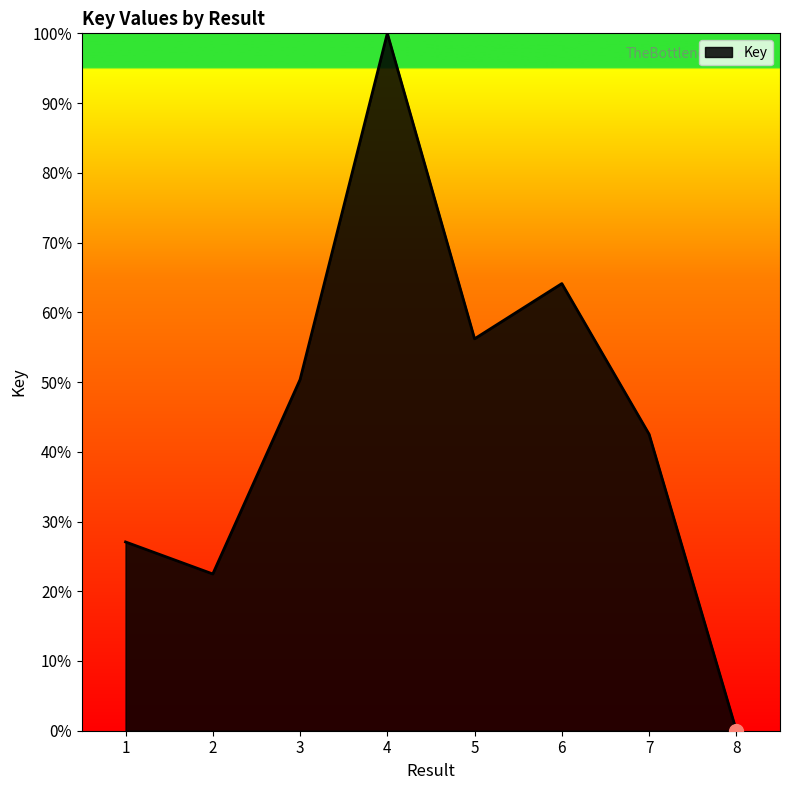

List the labels in order of value, smallest first.

8, 2, 1, 7, 3, 5, 6, 4